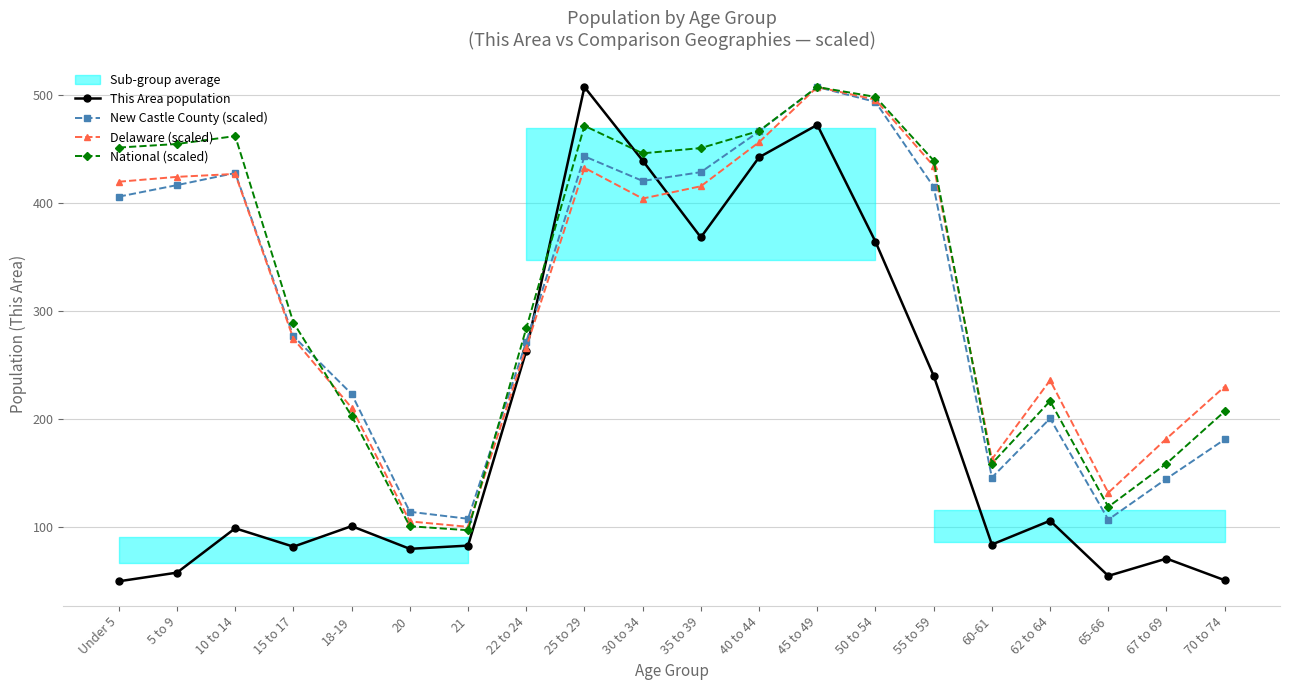

Rank the categories by National (scaled) value from lowest to highest.

21, 20, 65-66, 60-61, 67 to 69, 18-19, 70 to 74, 62 to 64, 22 to 24, 15 to 17, 55 to 59, 30 to 34, 35 to 39, Under 5, 5 to 9, 10 to 14, 40 to 44, 25 to 29, 50 to 54, 45 to 49